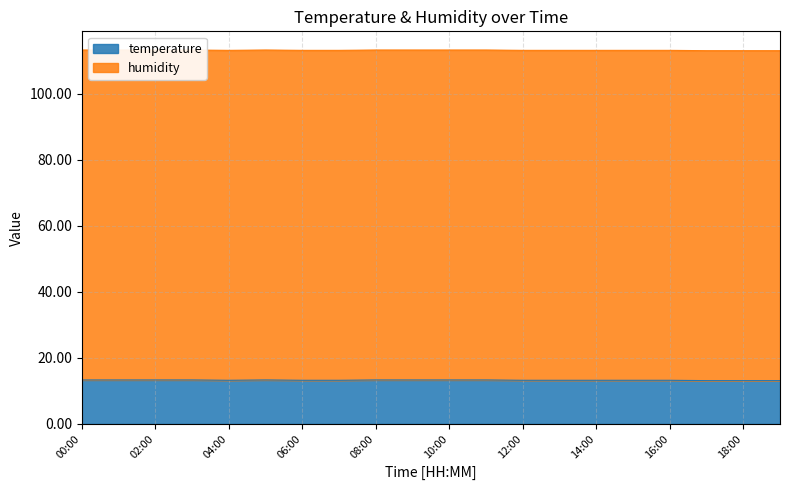

At which category does the data reach its first local peak?

05:00